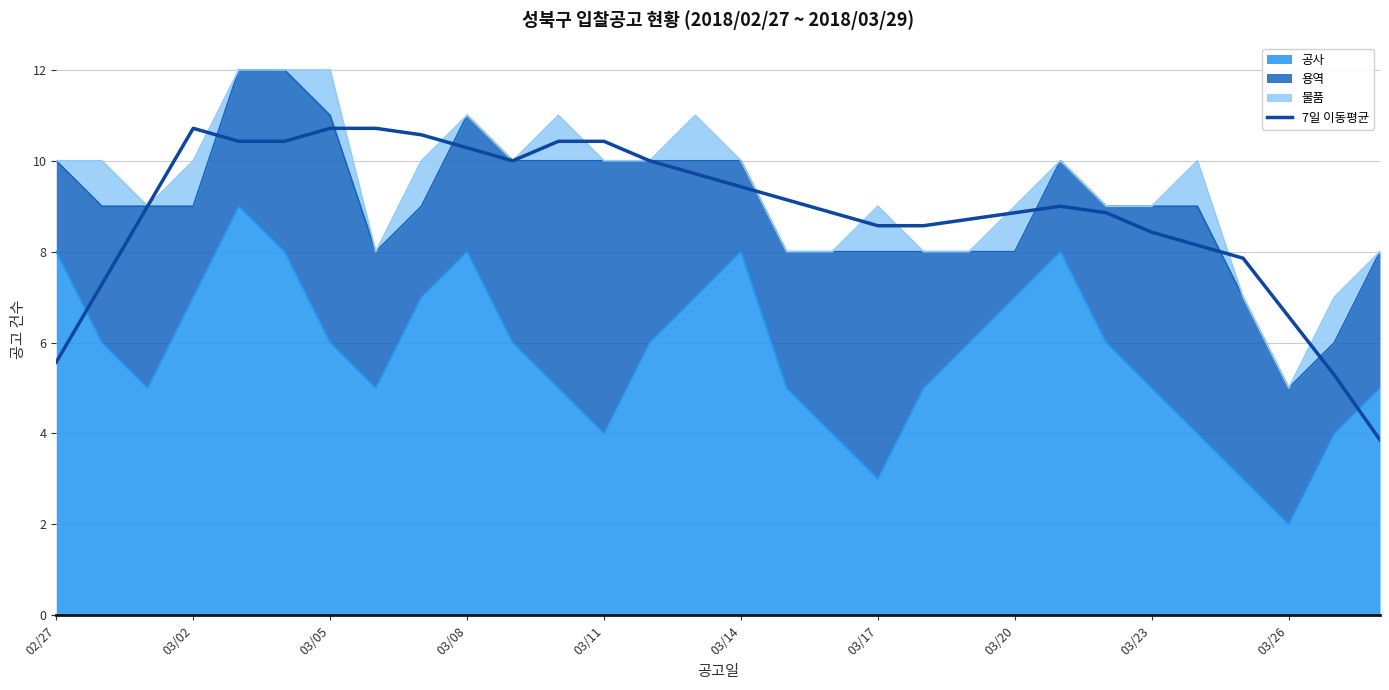

What value does the data have at 03/26?

6.6